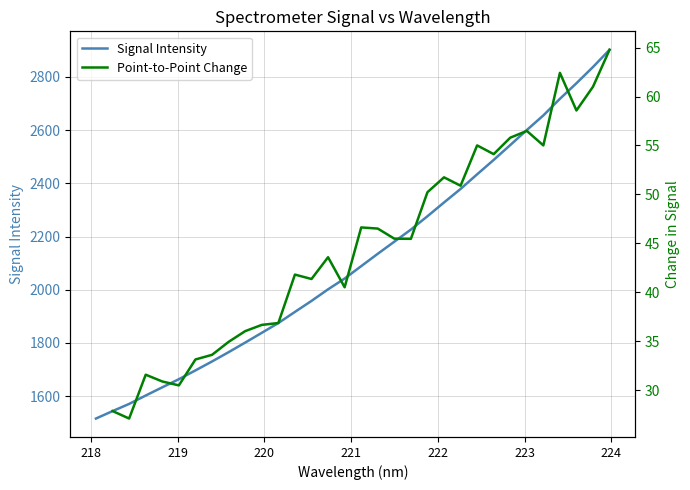

Reading right to left, list all the values displayed in this chart.

2902.1	2837.3	2776.3	2717.7	2655.3	2600.3	2543.8	2488.0	2433.9	2378.9	2328.0	2276.3	2226.0	2180.6	2135.1	2088.6	2042.0	2001.5	1957.9	1916.5	1874.7	1837.9	1801.2	1765.2	1730.2	1696.6	1663.5	1633.0	1602.2	1570.6	1543.5	1515.6